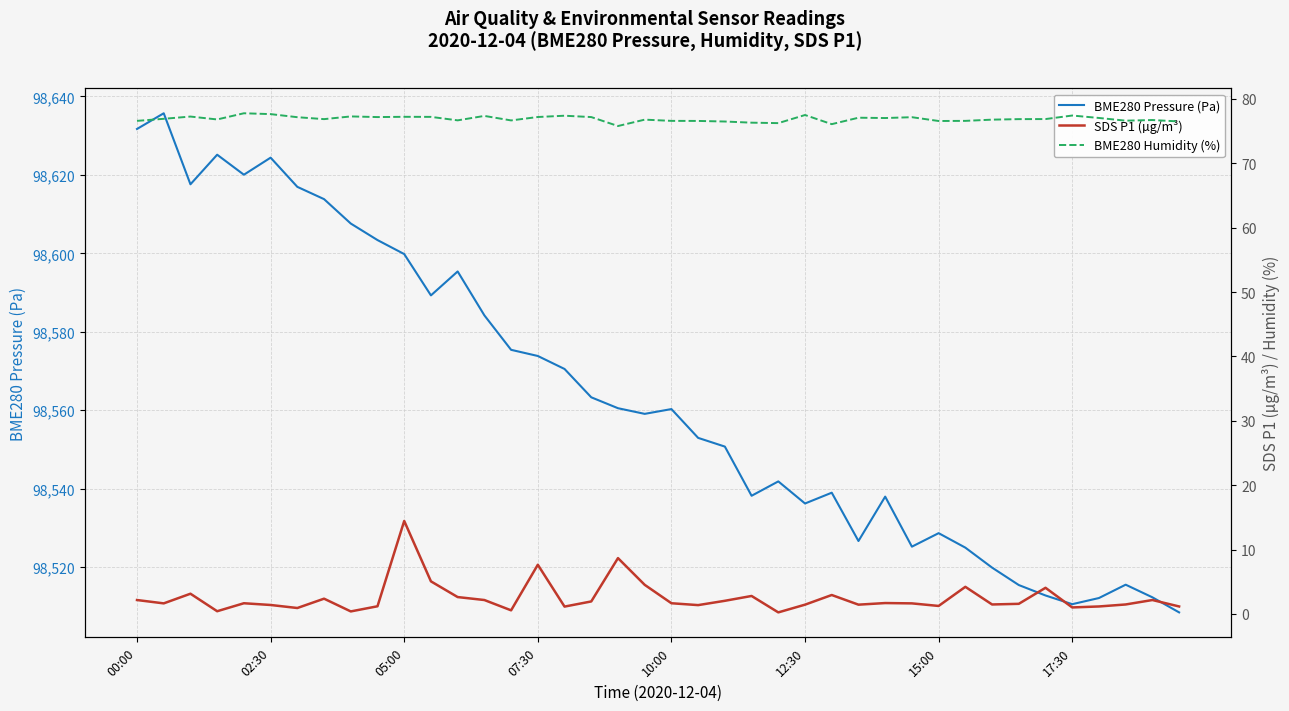

In BME280 Humidity (%), how many points are lower than both neighbors (excluding endpoints)?

11